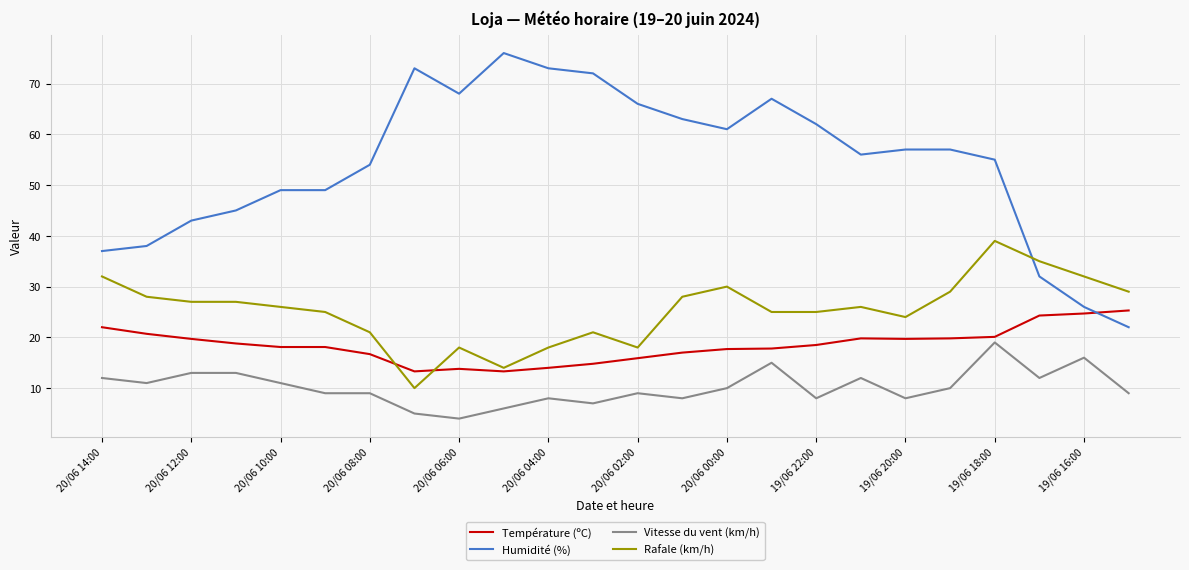

Which series has the widest spread of values?

Humidité (%)